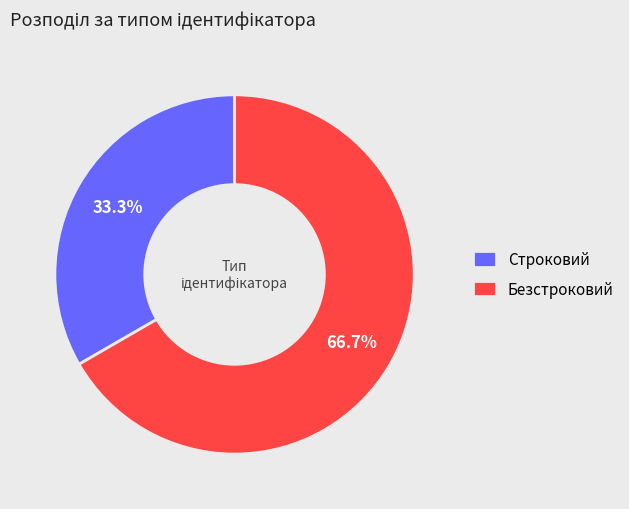

To the nearest percent, what is the average slice percentage?

50%